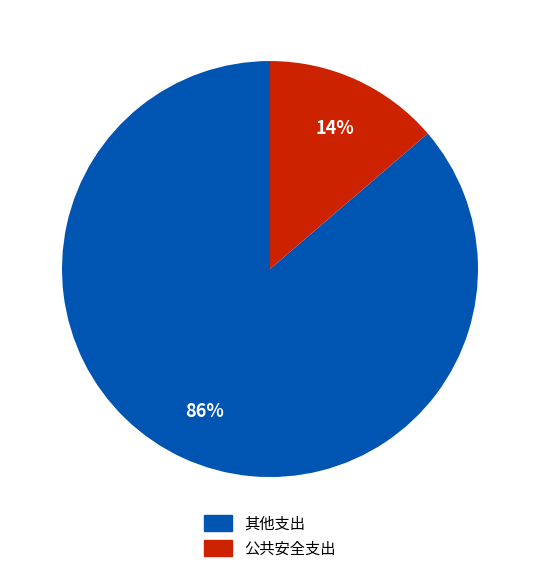

How many segments does this pie chart have?

2